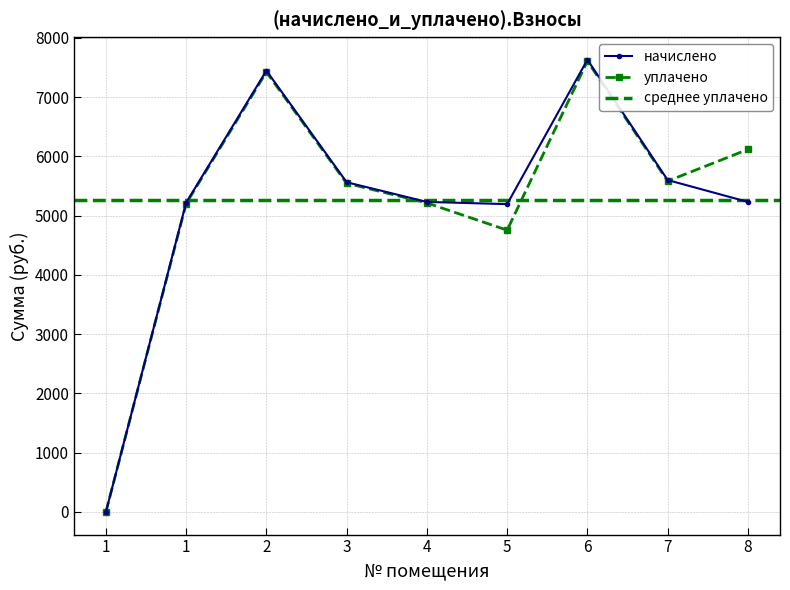

What is the highest value of the начислено series?

7633.4